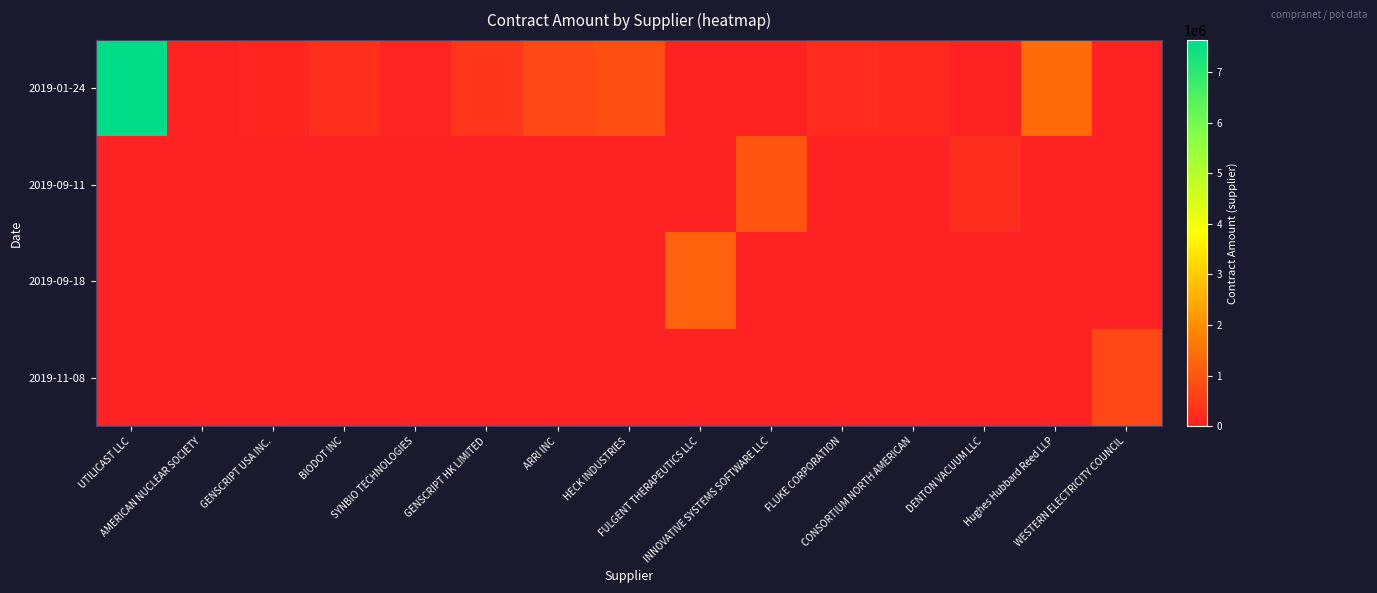

At which category is the sum across all series the highest?

UTILICAST LLC